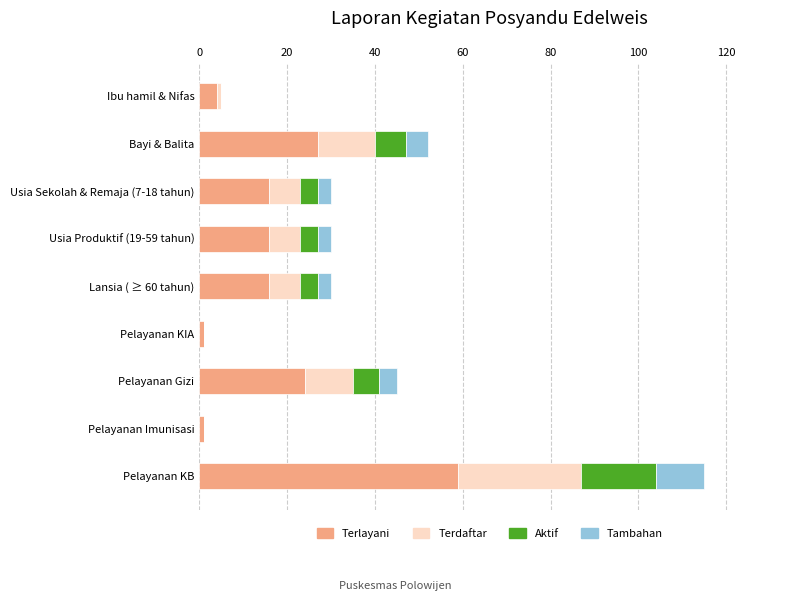

At which label is Terlayani closest to 30?

Bayi & Balita